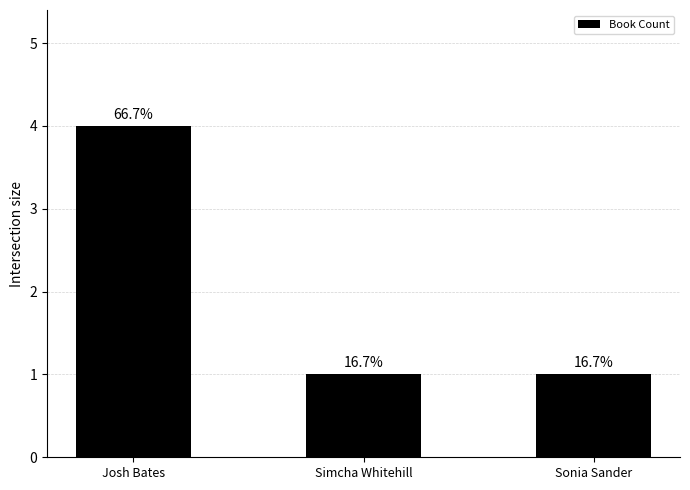

Does the chart contain any negative values?

No